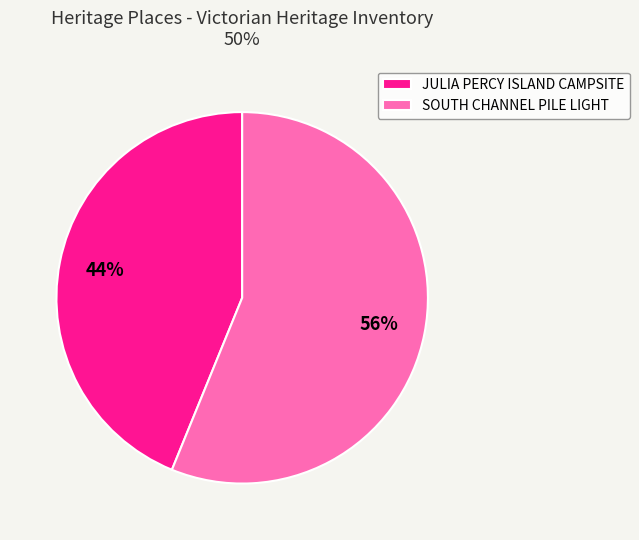

To the nearest percent, what percentage of the pie is JULIA PERCY ISLAND CAMPSITE?

44%